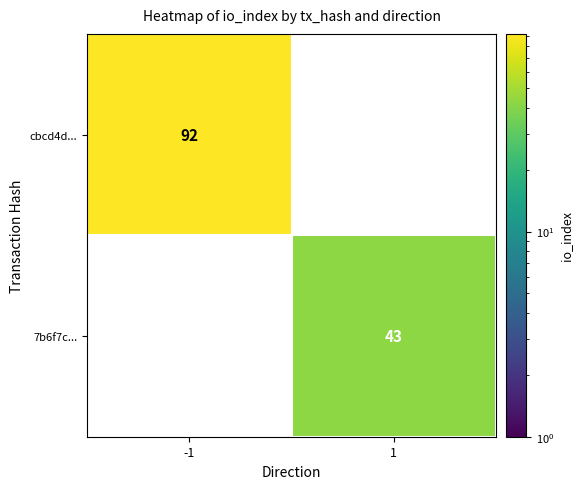

What is the sum of all cbcd4d... values?

92